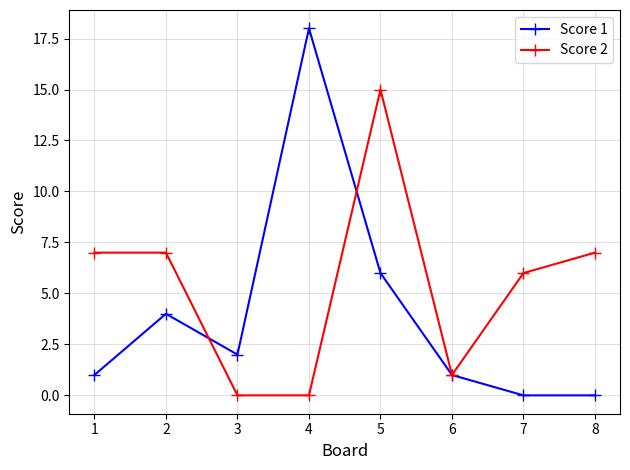

Where is the first local minimum for Score 1?

3